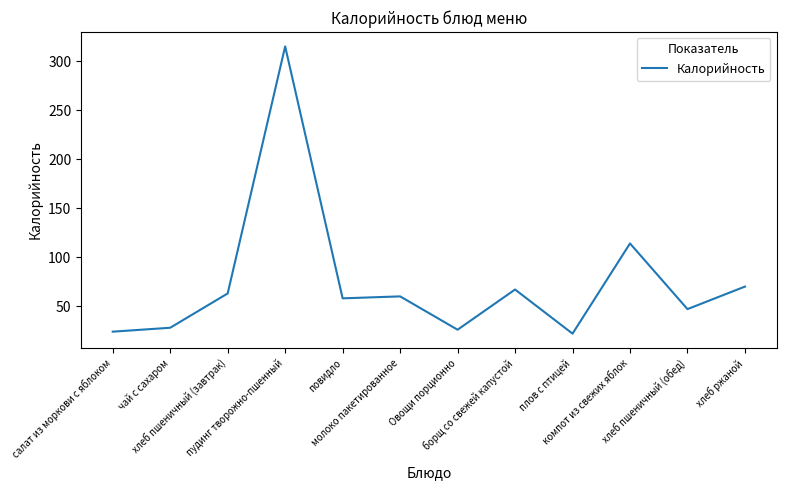

What is the minimum value shown in the chart?

22